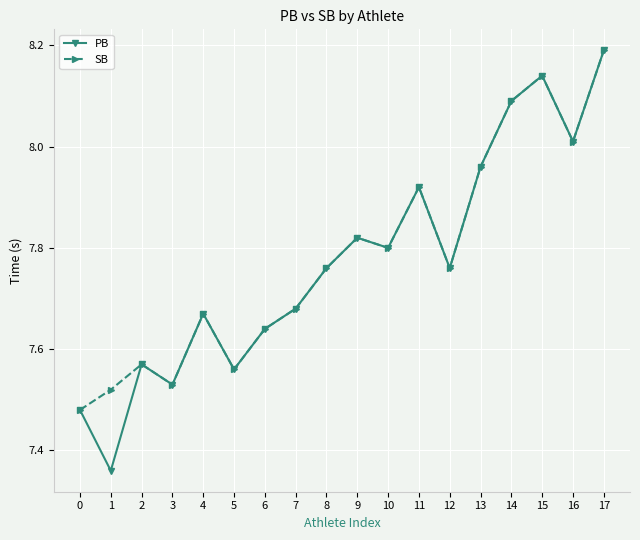

At which label is PB closest to 7?

1